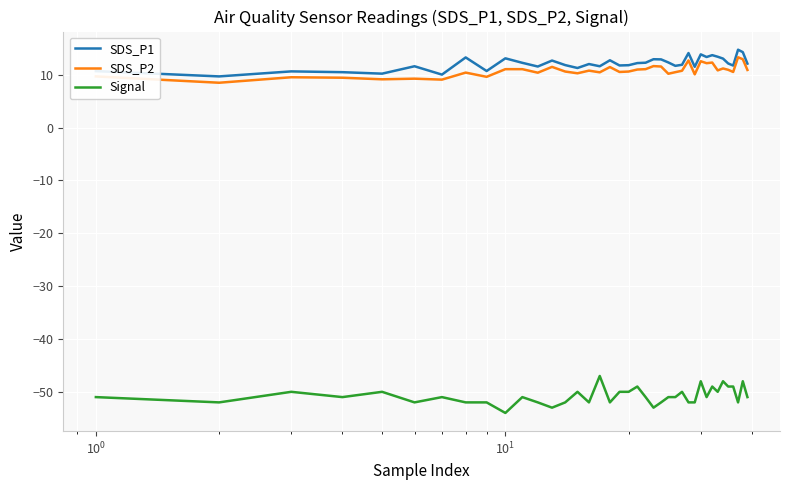

True or false: SDS_P2 and Signal intersect in this chart.

False